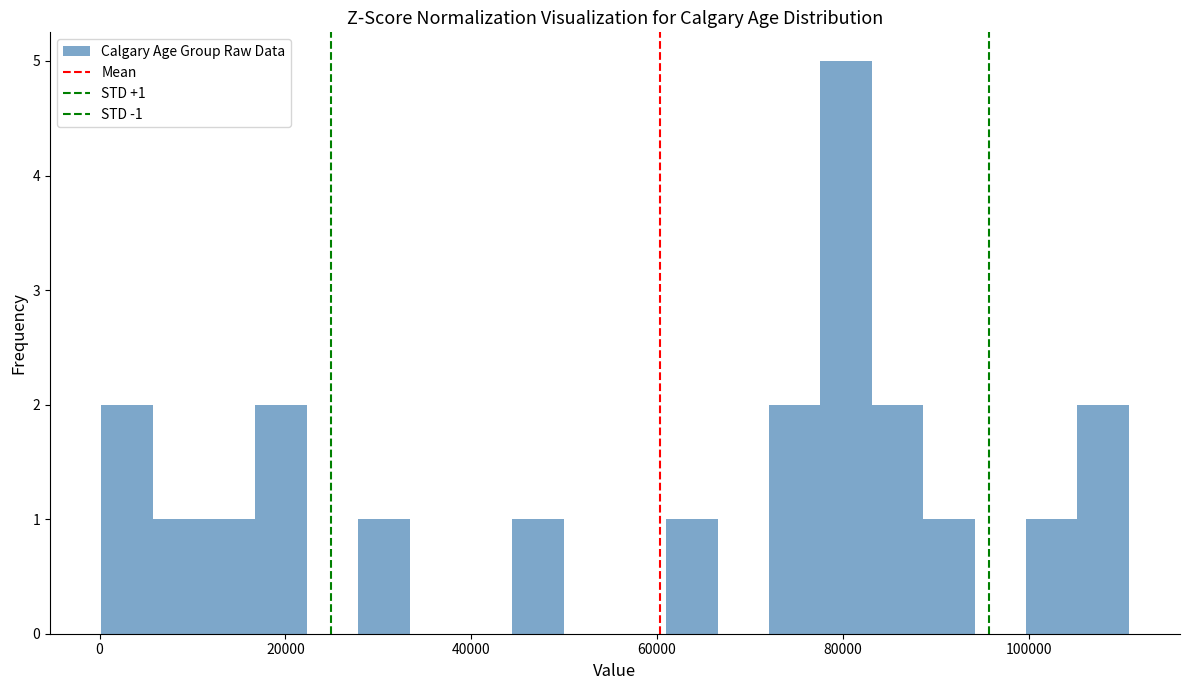

Around what value on the x-axis is the tallest bar? Give the approximate position of its centre, as read against the axis.

80000